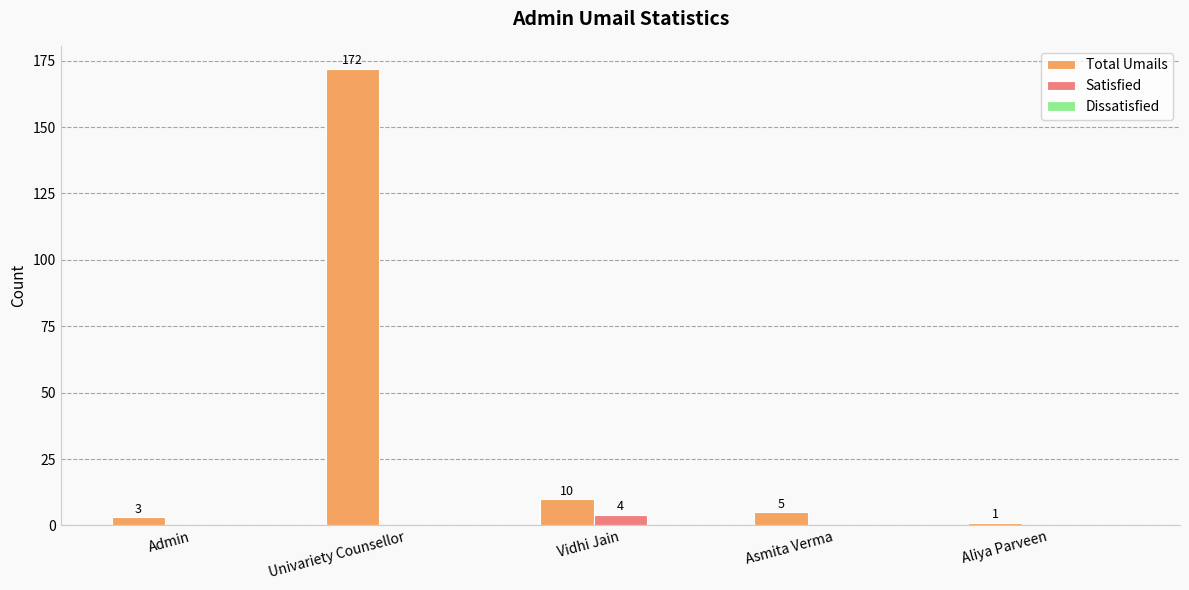

Which series changed the most between Vidhi Jain and Aliya Parveen?

Total Umails